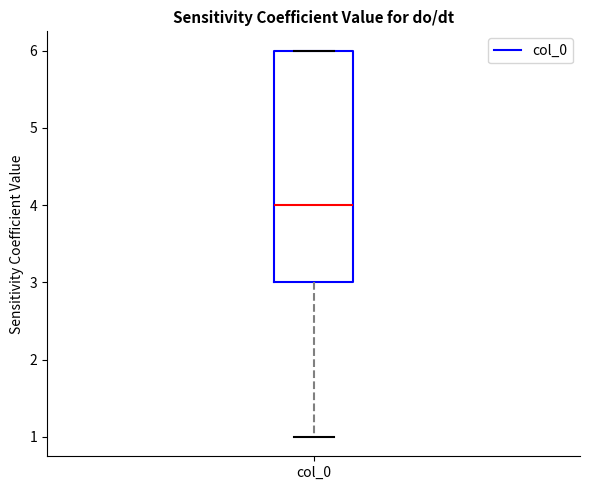

Read this box plot against the y-axis: the position of the median line, the range covered by the box, and the ends of both whiskers. The values are not printed on the chart, so give them approximately, as read against the axis.

median 4, box 3 to 6, whiskers 1 to 6